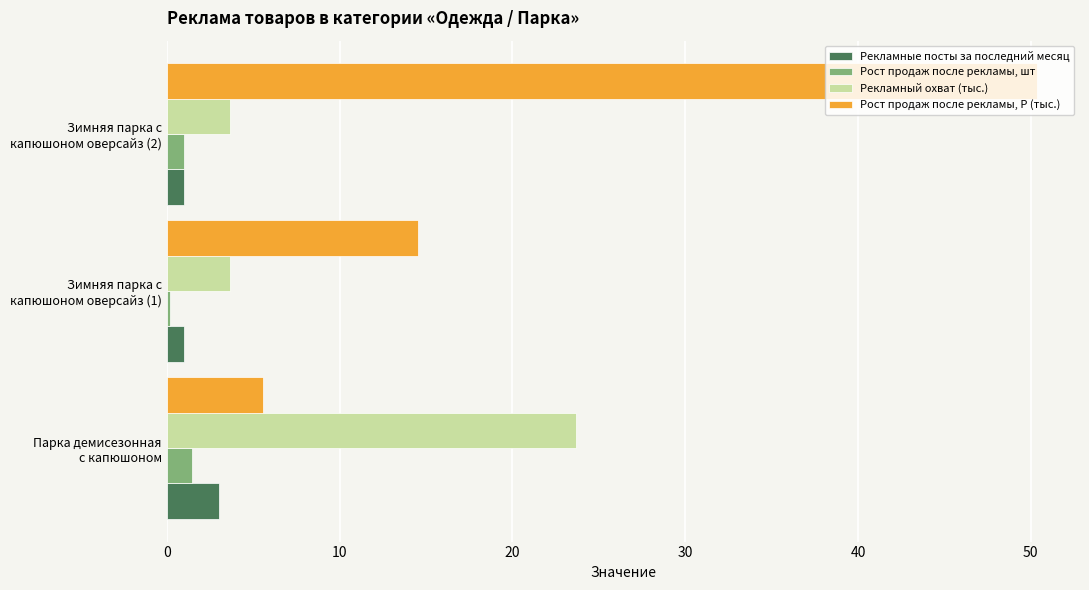

Which series has the widest spread of values?

Рост продаж после рекламы, Р (тыс.)